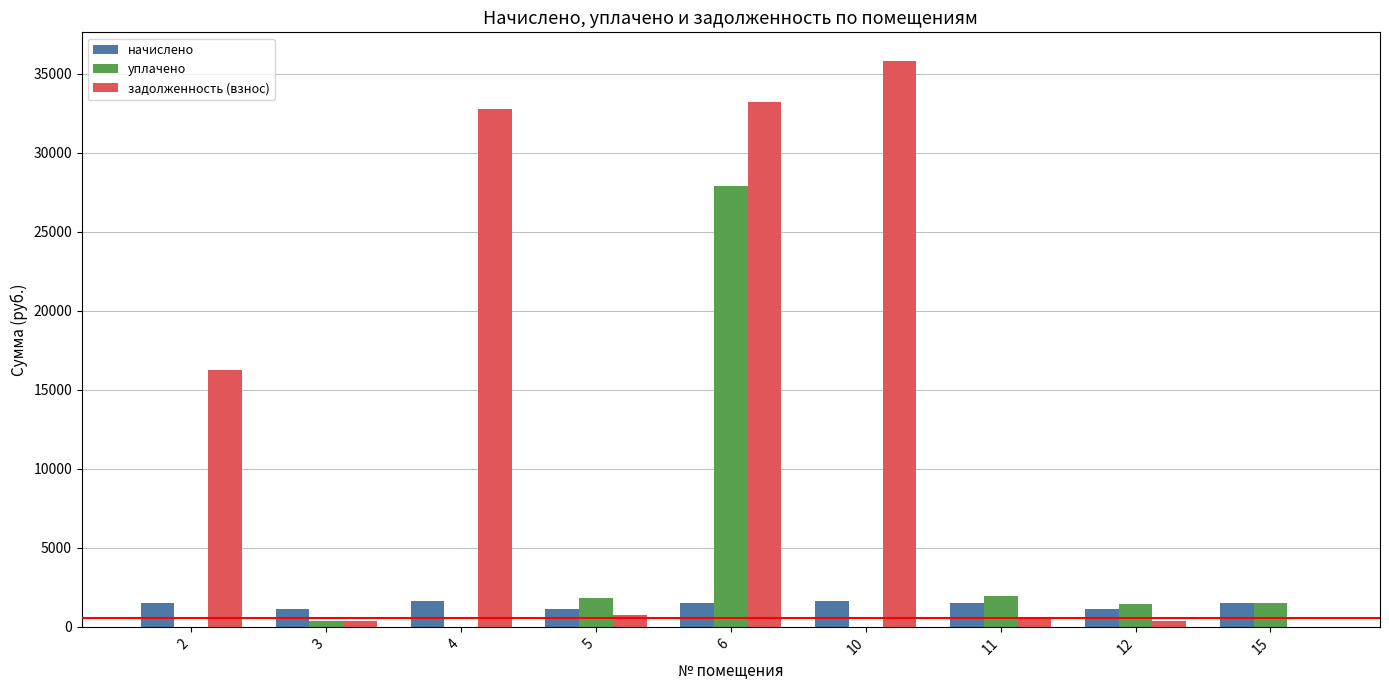

What is the maximum value shown in the chart?

35843.3